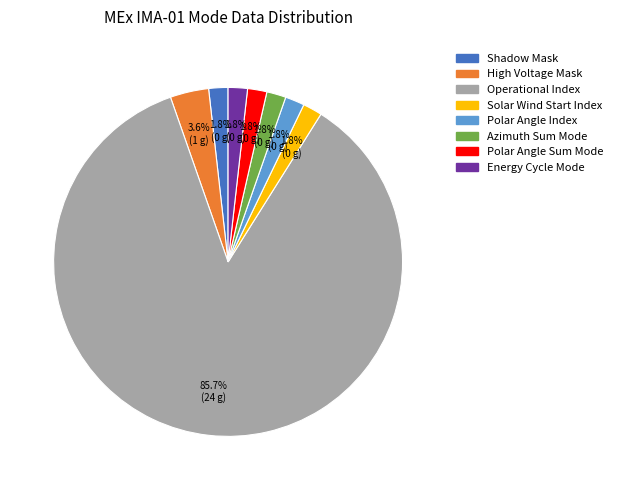

How many slices are in this pie chart?

8